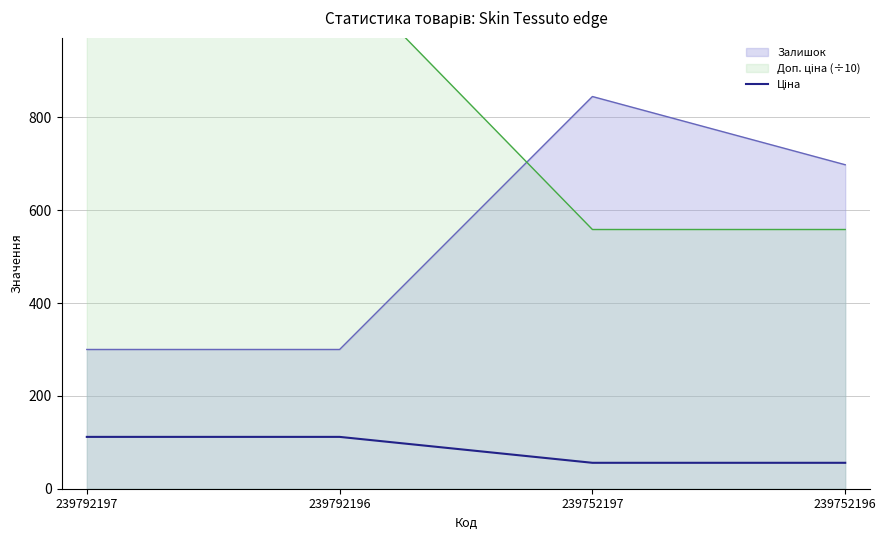

The value of Залишок at 239792197 is 300.0. True or false?

True